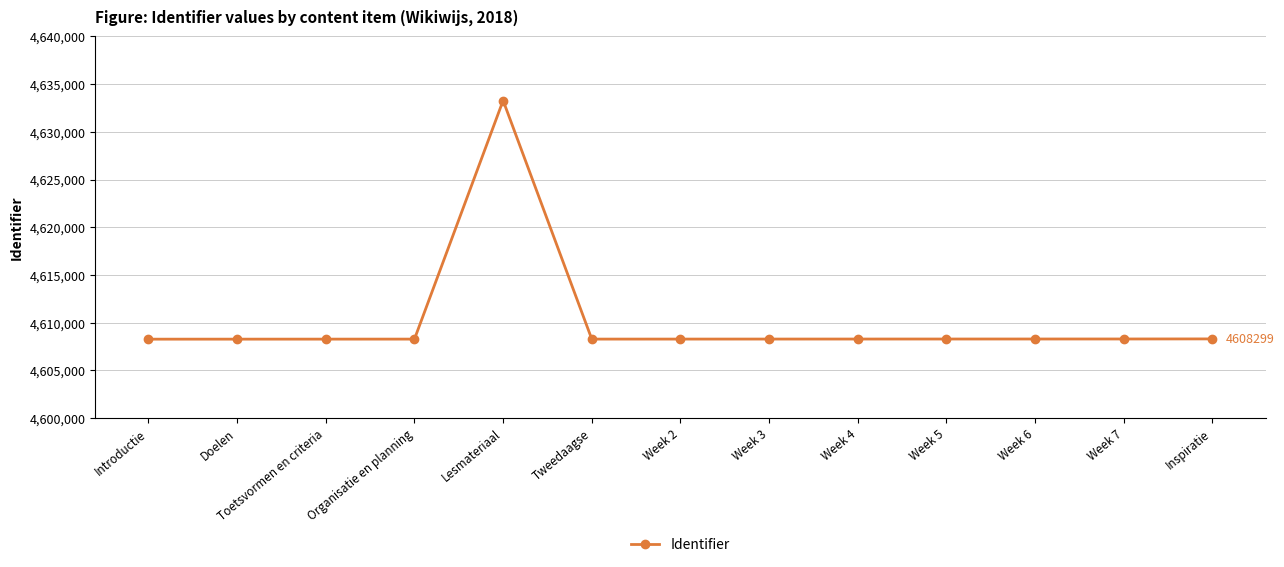

True or false: the data shows 3055225 at Inspiratie.

False